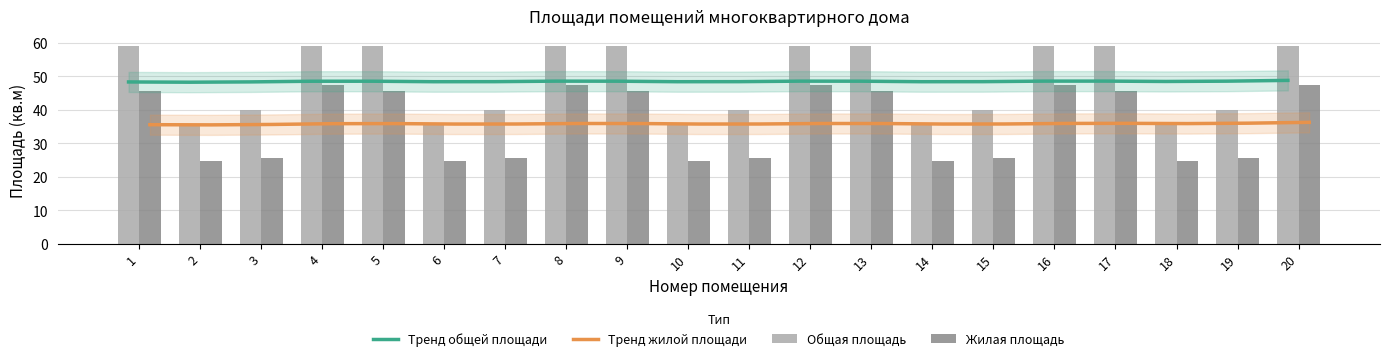

What is the highest value of the Тренд общей площади series?

48.8